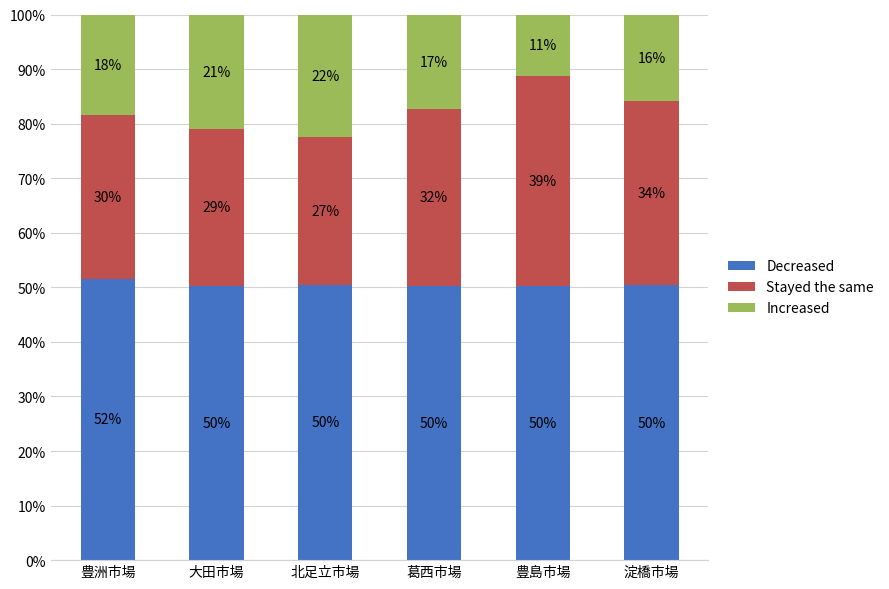

Are the bars grouped side by side (vs. stacked)?

No